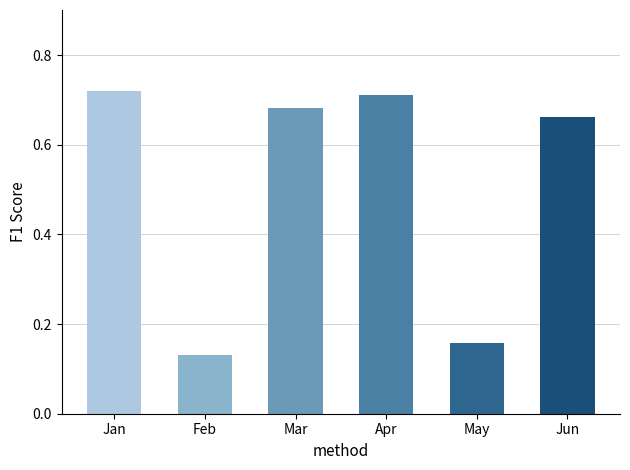

How many bars are there in total?

6